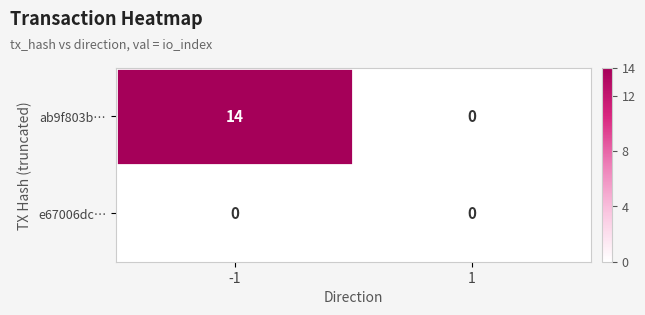

What is the difference between the ab9f803b… values at -1 and 1?

14